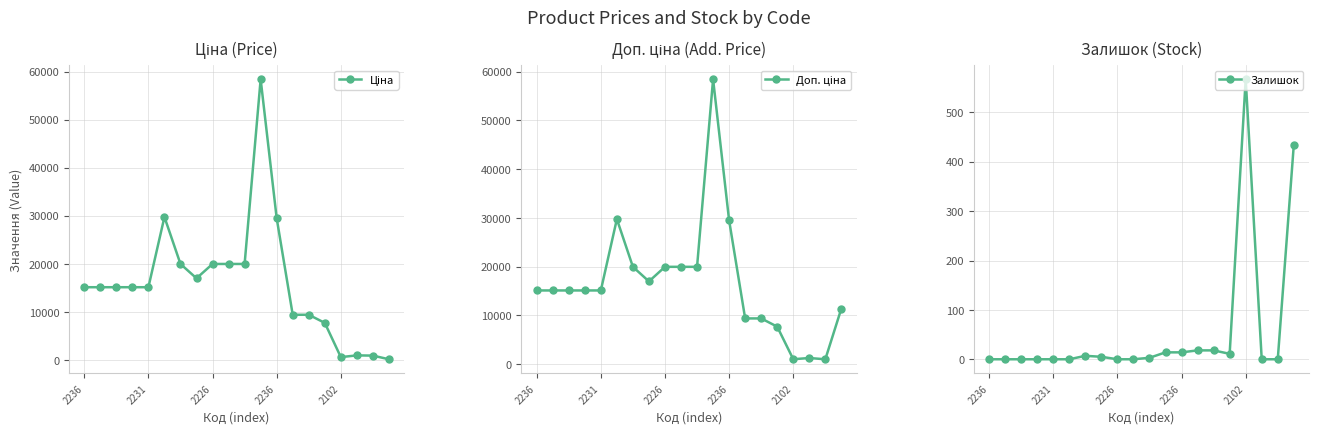

At which category is the sum across all series the highest?

11